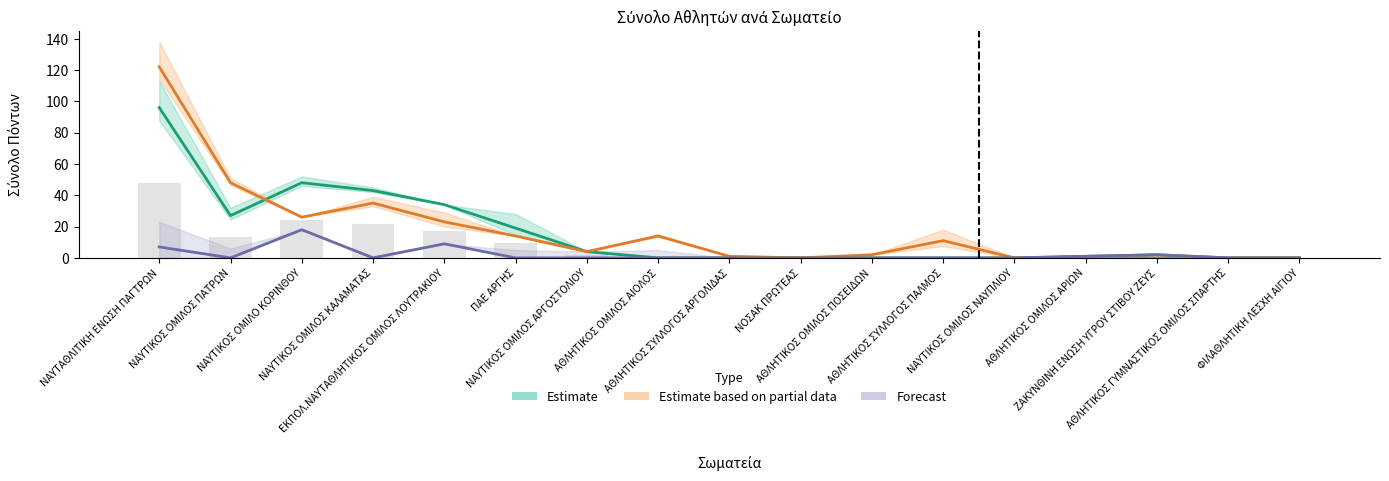

At which label does Estimate based on partial data reach its minimum?

ΝΟΣΑΚ ΠΡΩΤΕΑΣ